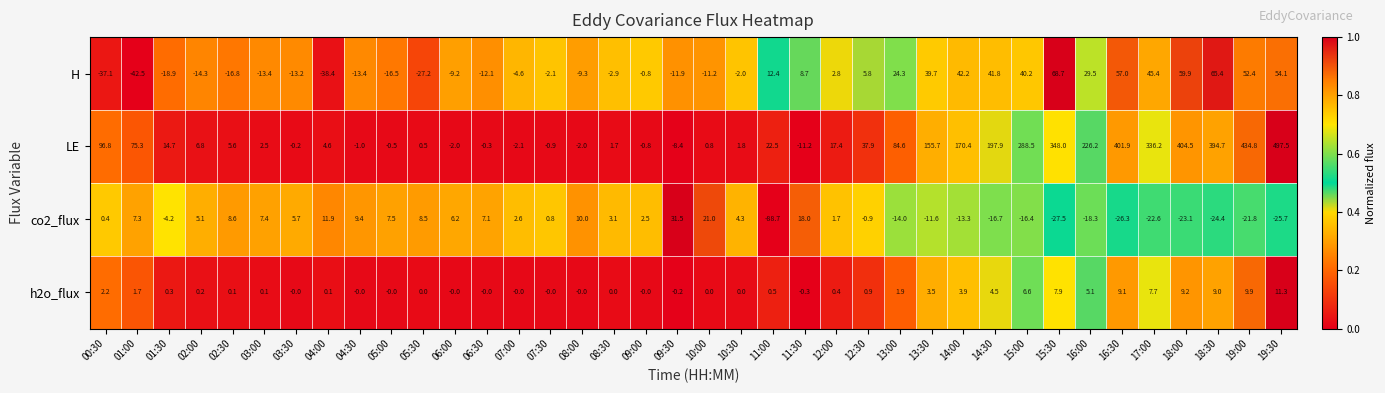

What is the spread (max minus min) of values at 14:30?

214.6